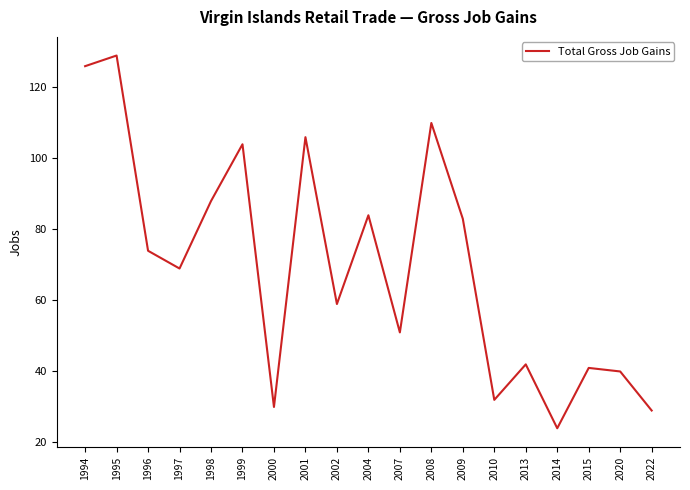

Which label corresponds to the largest value in the chart?

1995